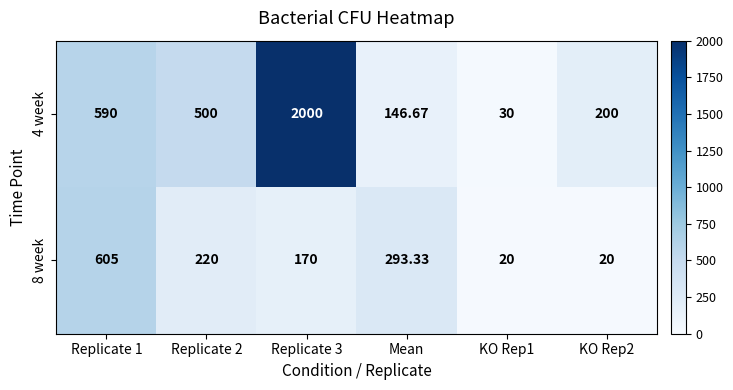

How many categories are shown in the chart?

6